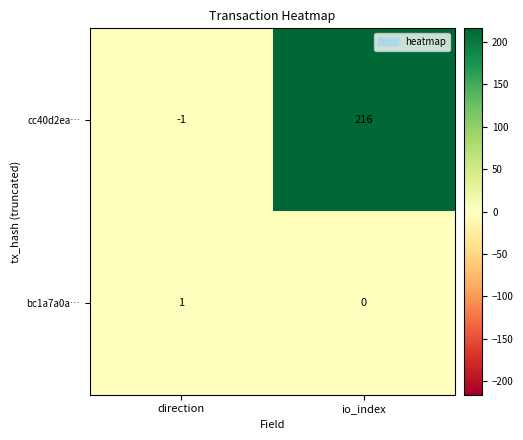

How many data points in bc1a7a0a… are less than 1?

1